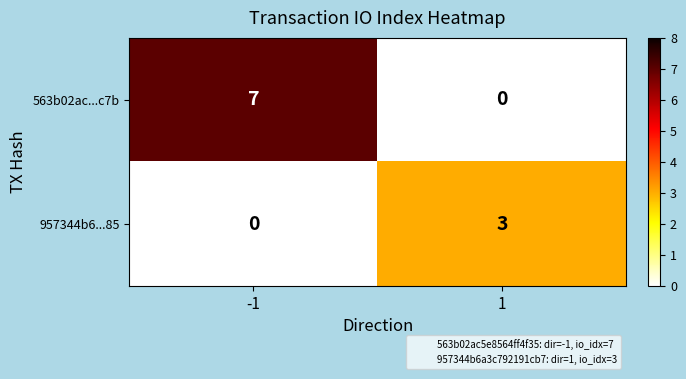

Which label corresponds to the largest value in the chart?

-1